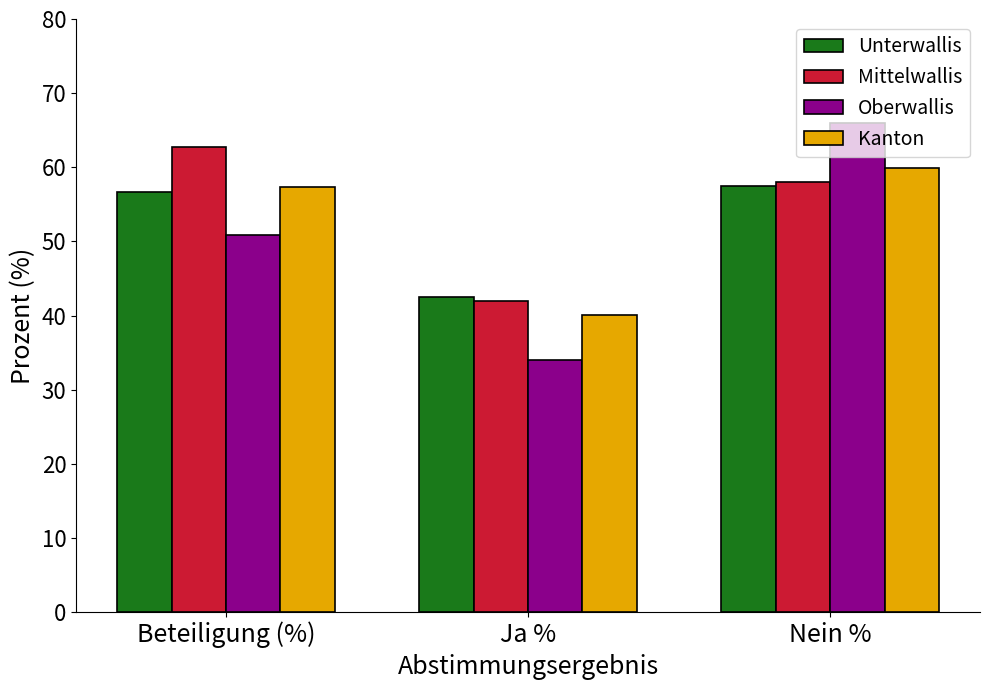

The value of Oberwallis at Beteiligung (%) is 72.2. True or false?

False